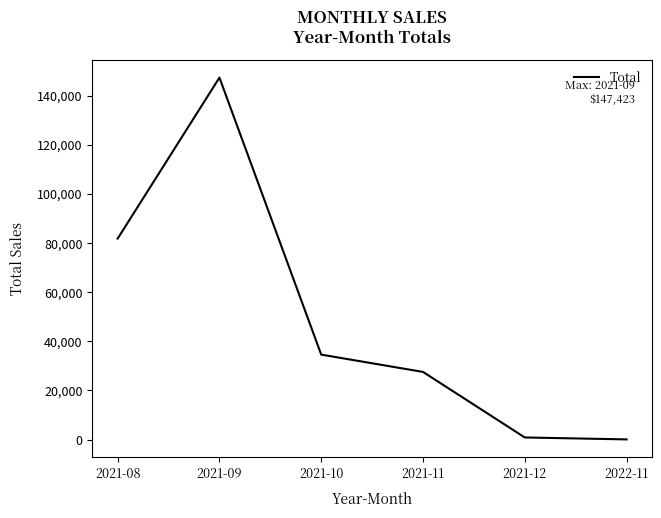

Count the number of values greater than 34605.

3